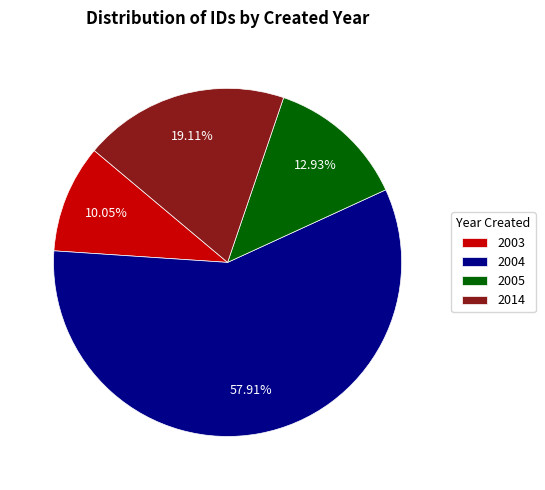

Is the sum of 2003 and 2004 greater than half?

Yes